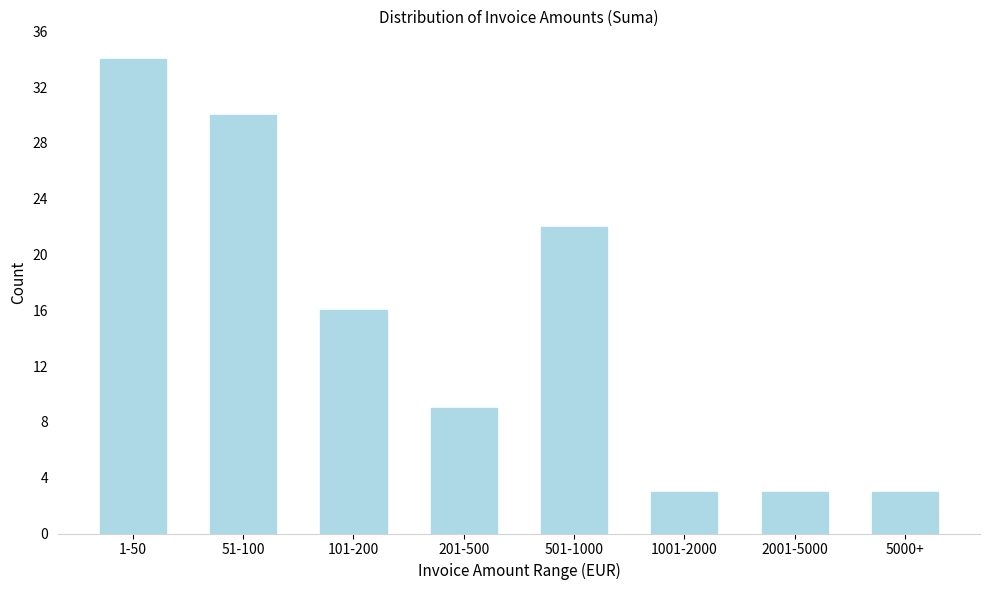

Reading left to right, extract all data points from this chart.

1-50=34	51-100=30	101-200=16	201-500=9	501-1000=22	1001-2000=3	2001-5000=3	5000+=3